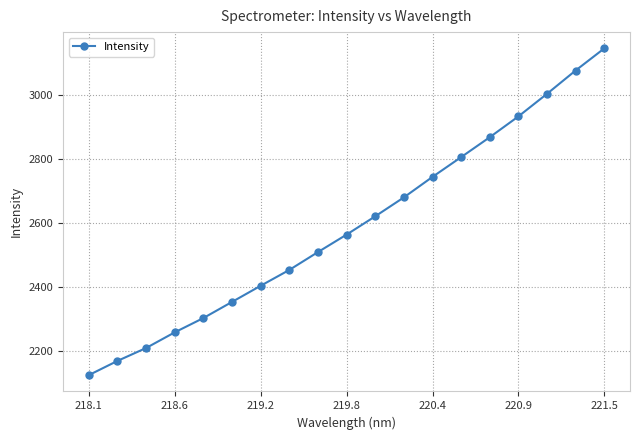

What is the sum of all values?

49222.1